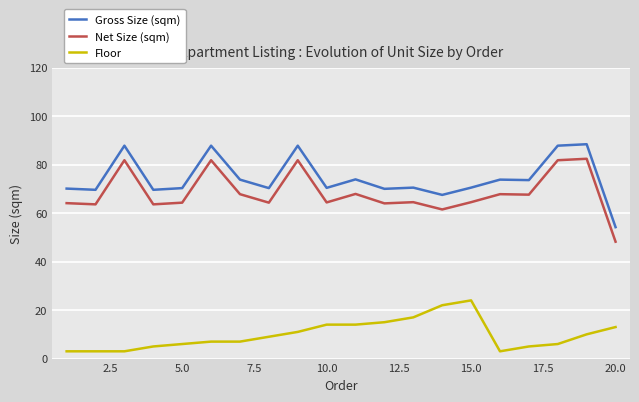

What is the difference between the maximum and minimum values in the Gross Size (sqm) series?

34.2